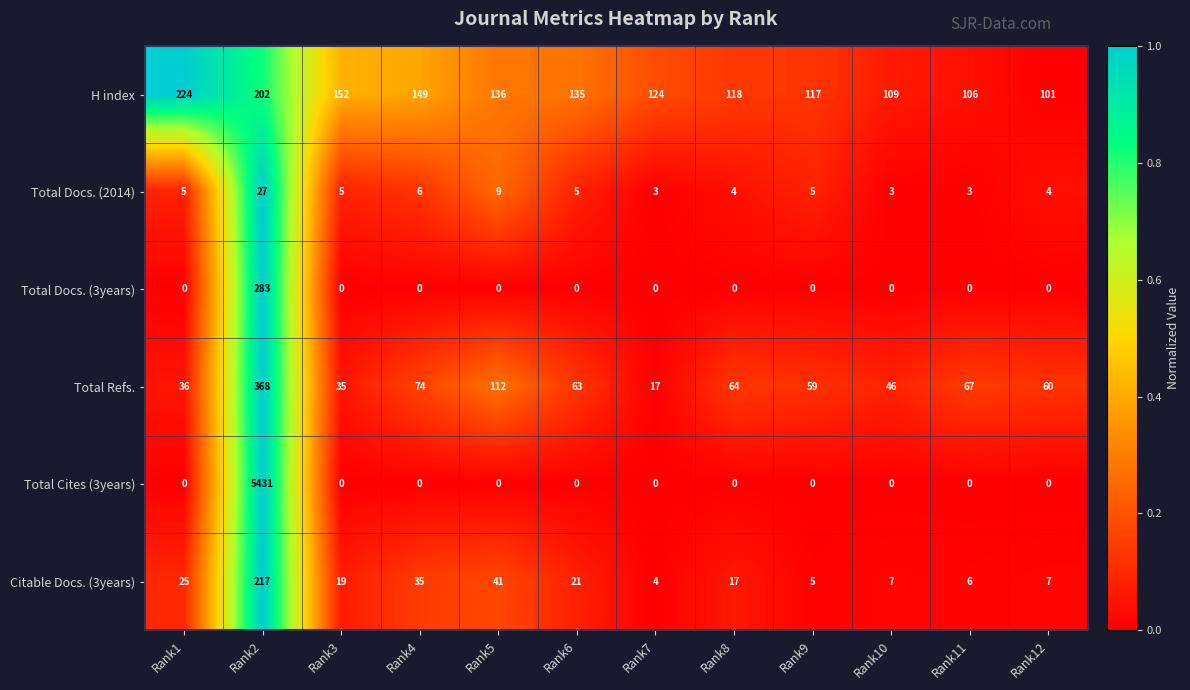

At which label is Citable Docs. (3years) closest to 110?

Rank5